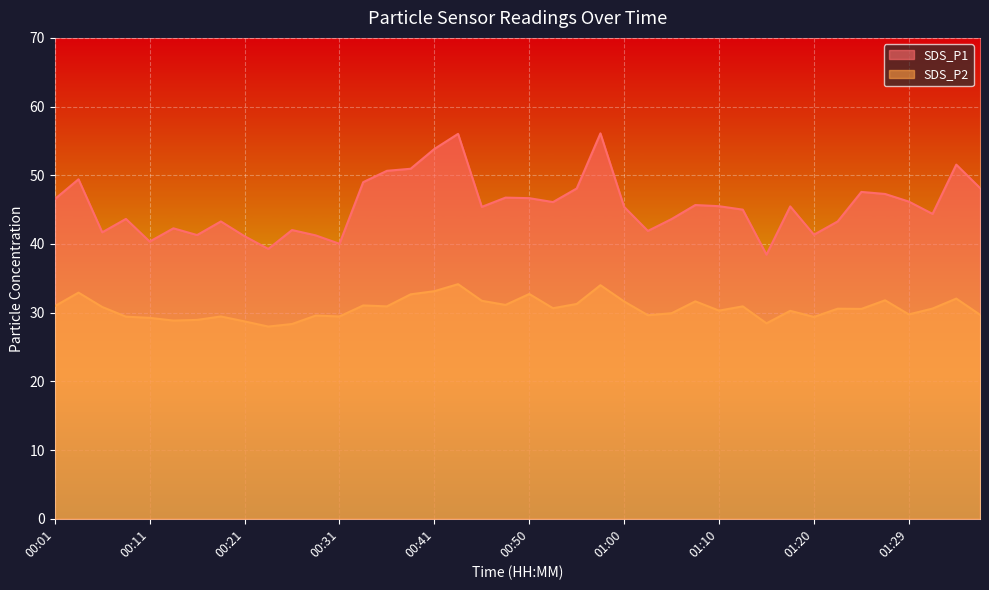

List the series in order of their peak value, lowest first.

SDS_P2, SDS_P1